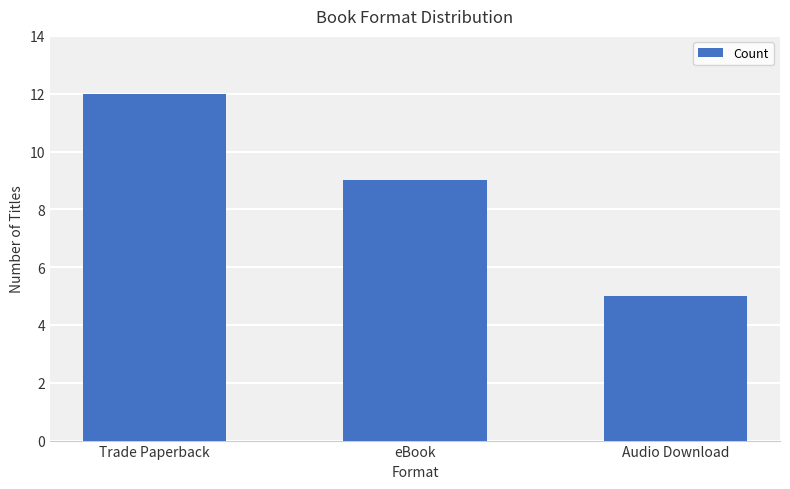

Rank the categories by value from highest to lowest.

Trade Paperback, eBook, Audio Download